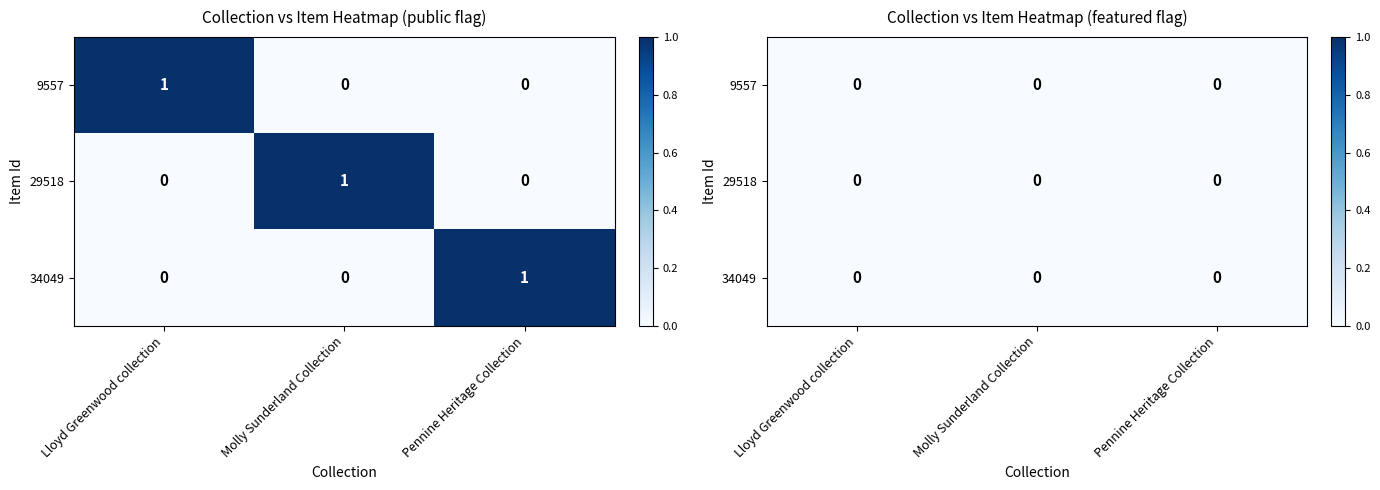

List the labels in order of 9557 value, smallest first.

Molly Sunderland Collection, Pennine Heritage Collection, Lloyd Greenwood collection